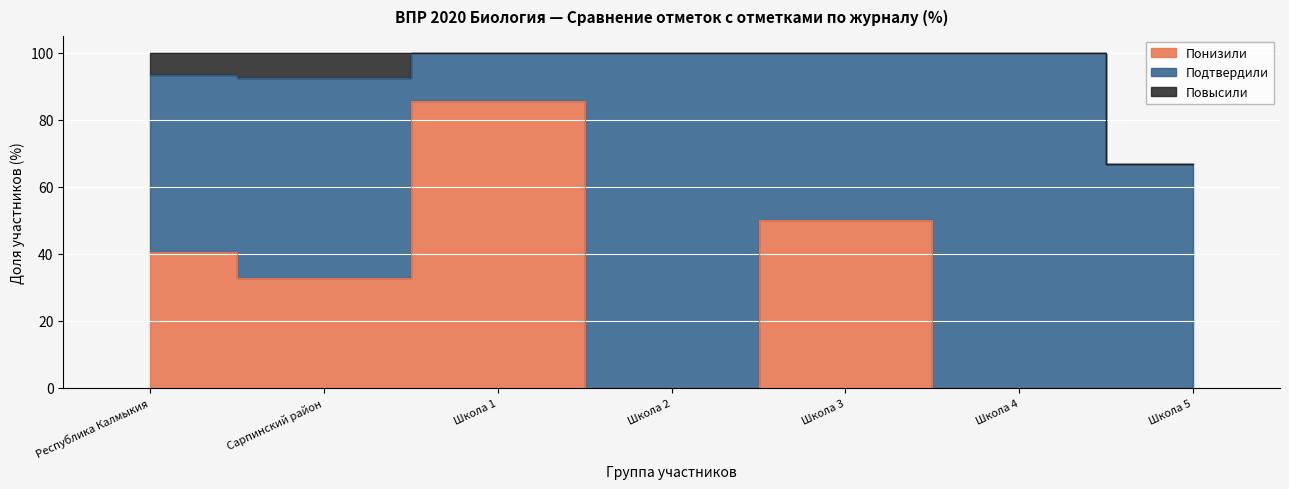

Where does the Понизили series first go above 32?

Республика Калмыкия